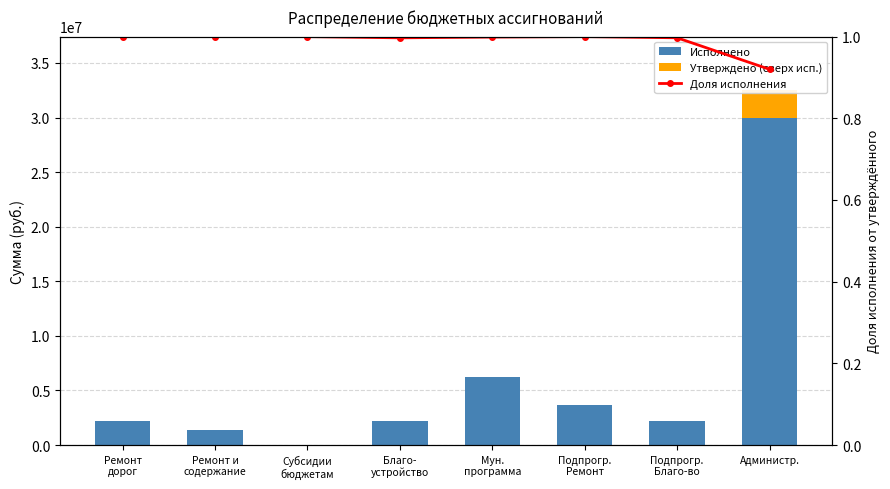

What position from the right is Подпрогр.
Ремонт?

3